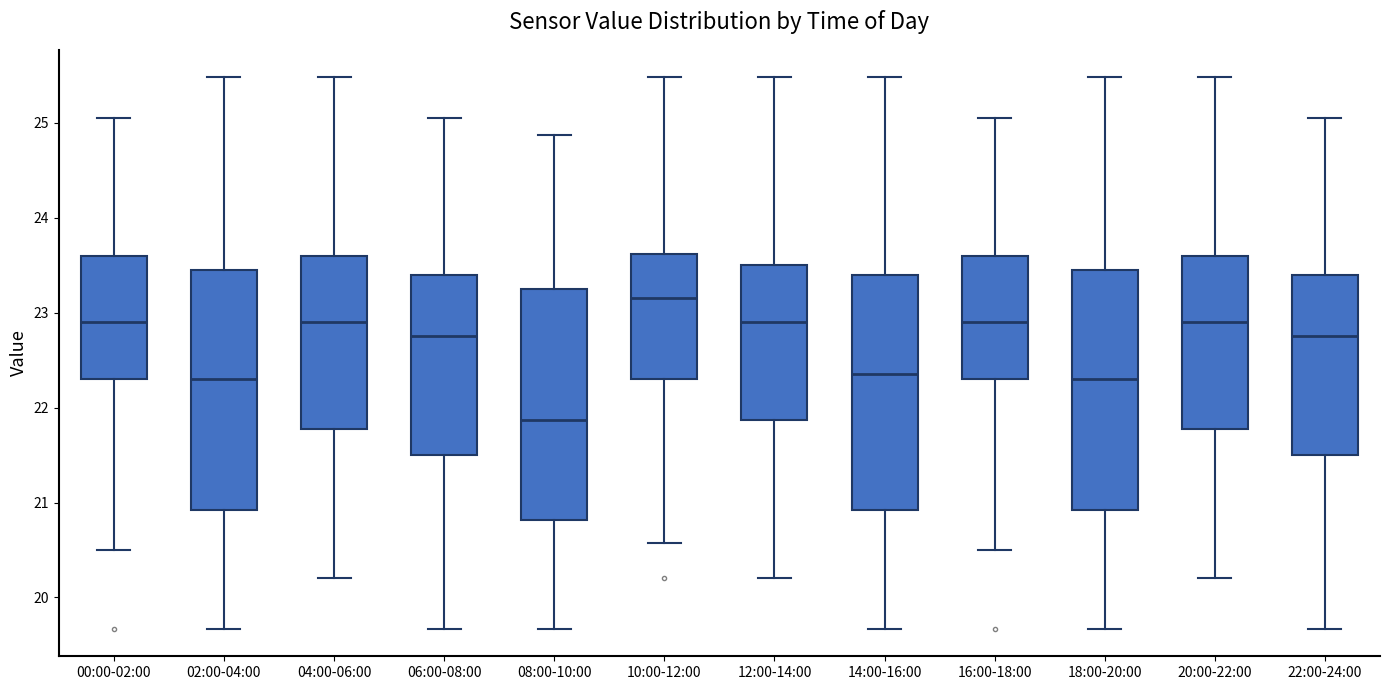

Where is the upper edge of the box for 18:00-20:00 on the y-axis? The values are not printed on the chart, so give them approximately, as read against the axis.

23.5